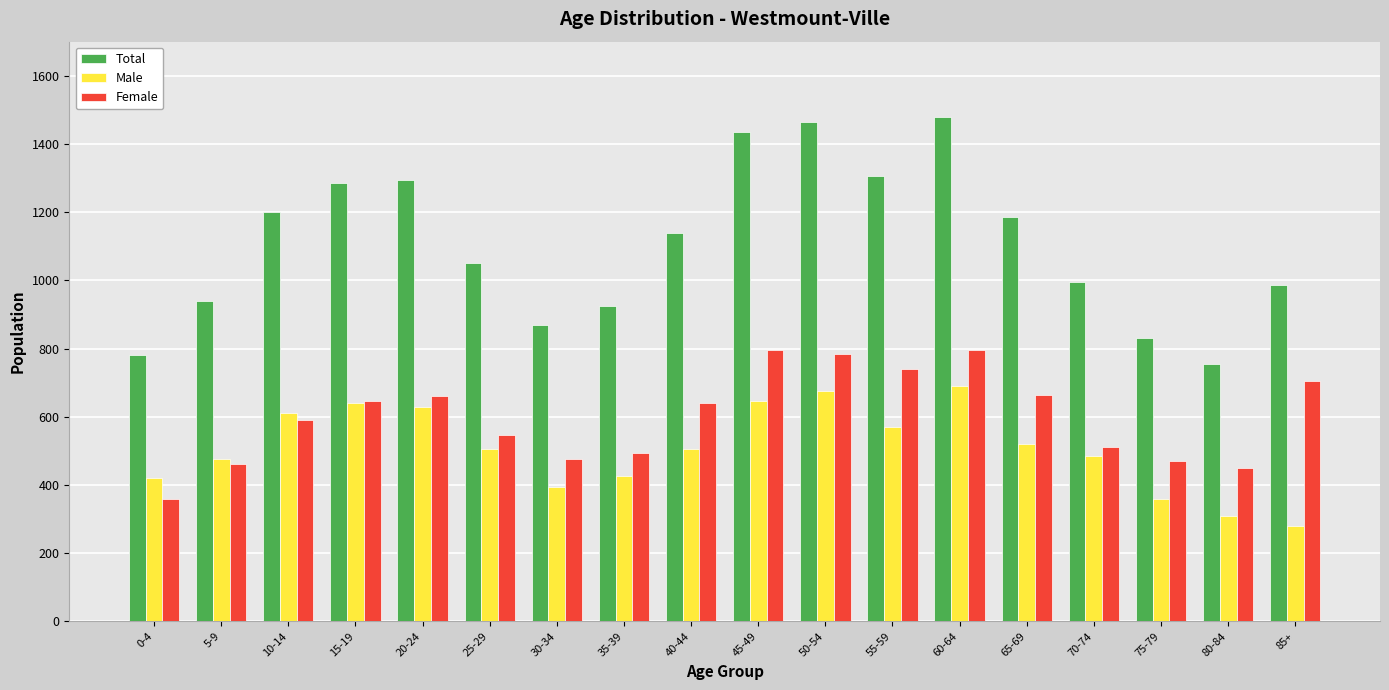

What is the label of the 4th bar from the left?

15-19